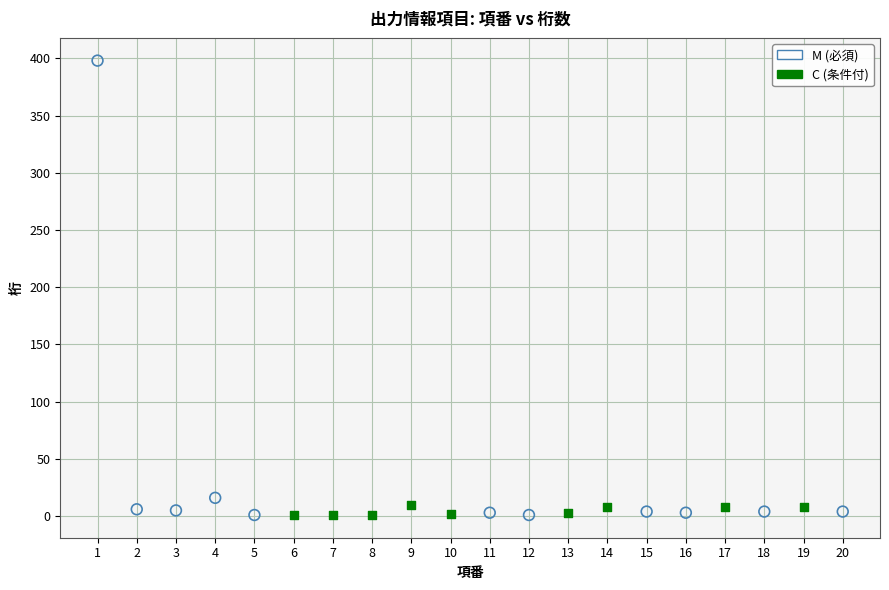

Which series has the largest Y range (max minus min)?

M (必須)